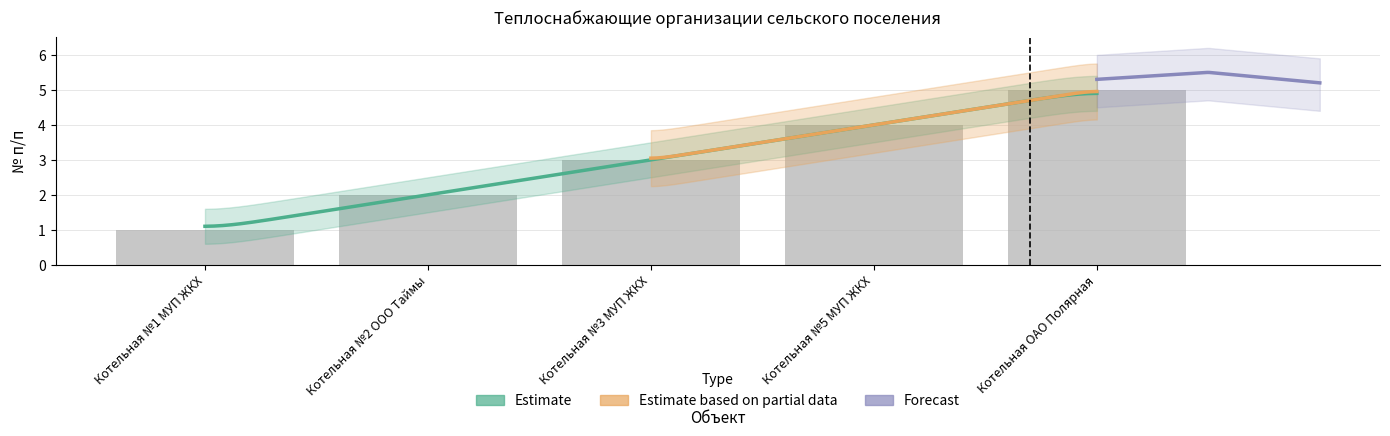

Is it true that the value at Котельная №3 МУП ЖКХ is 4?

False